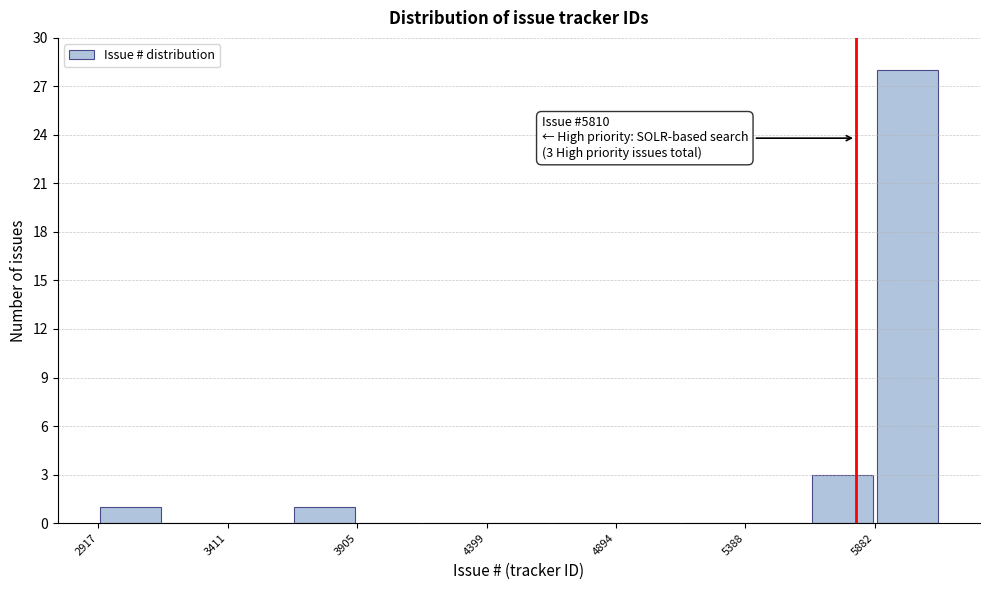

Which range on the x-axis has the tallest bar?

5900 to 6150